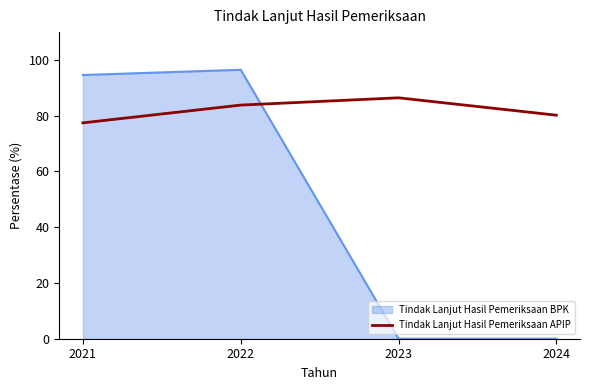

What is the sum of the Tindak Lanjut Hasil Pemeriksaan APIP values at 2023 and 2021?

163.9